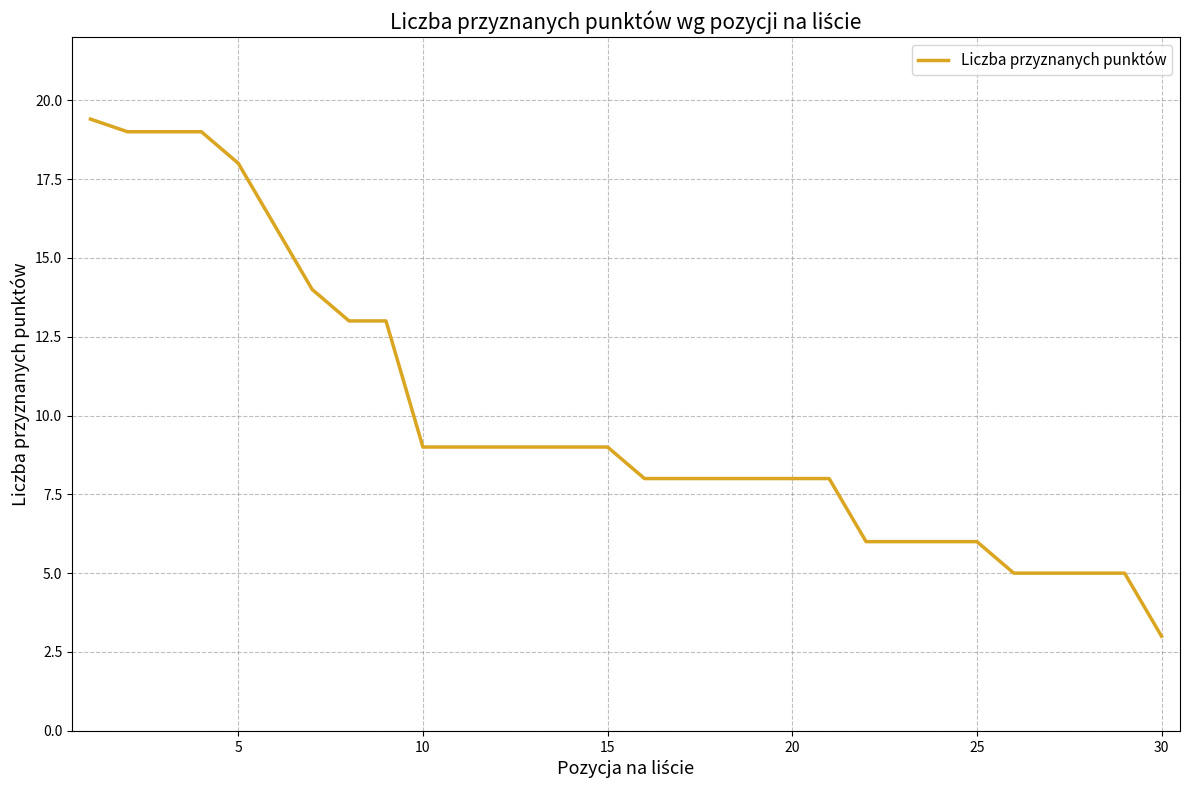

What is the difference between the maximum and minimum values?

16.4